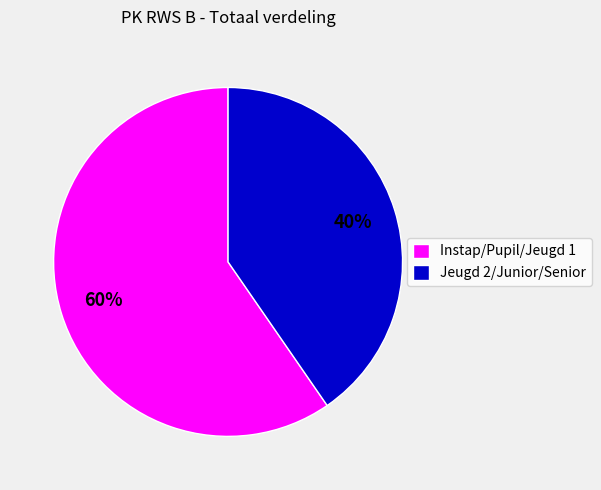

What percentage is the Instap/Pupil/Jeugd 1 slice, to the nearest percent?

60%